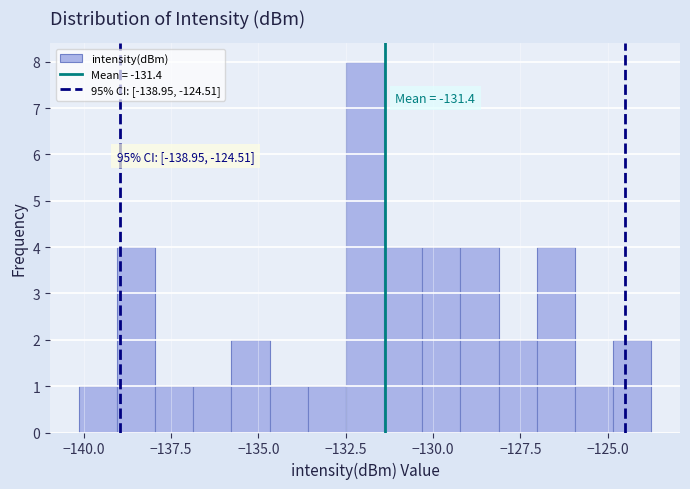

Read against the x-axis, roughly where is the centre of the tallest bar?

-132.0